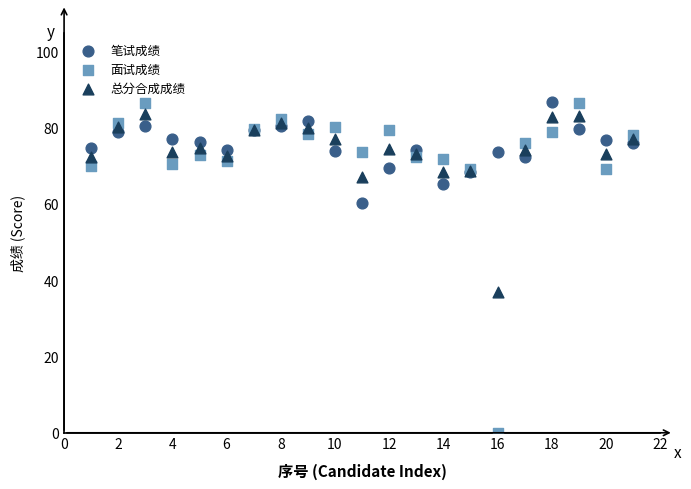

Across all series, what Y value is closest to 43?

36.9